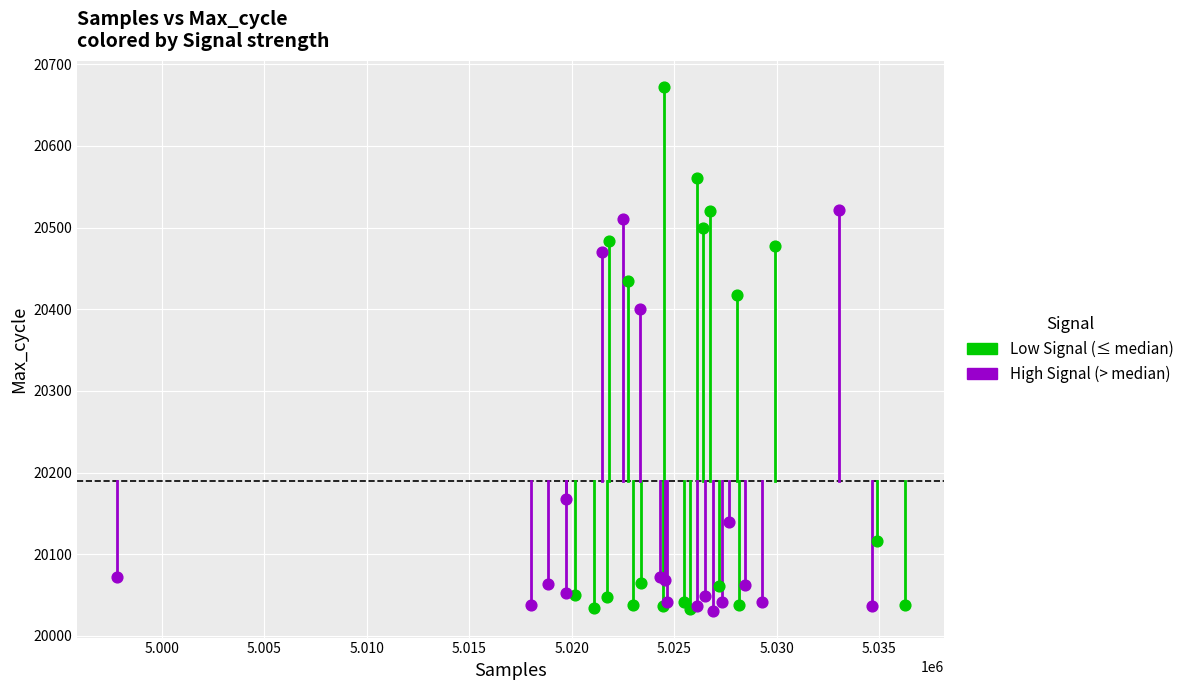

Which series has the widest spread of Y values?

Low Signal (≤ median)